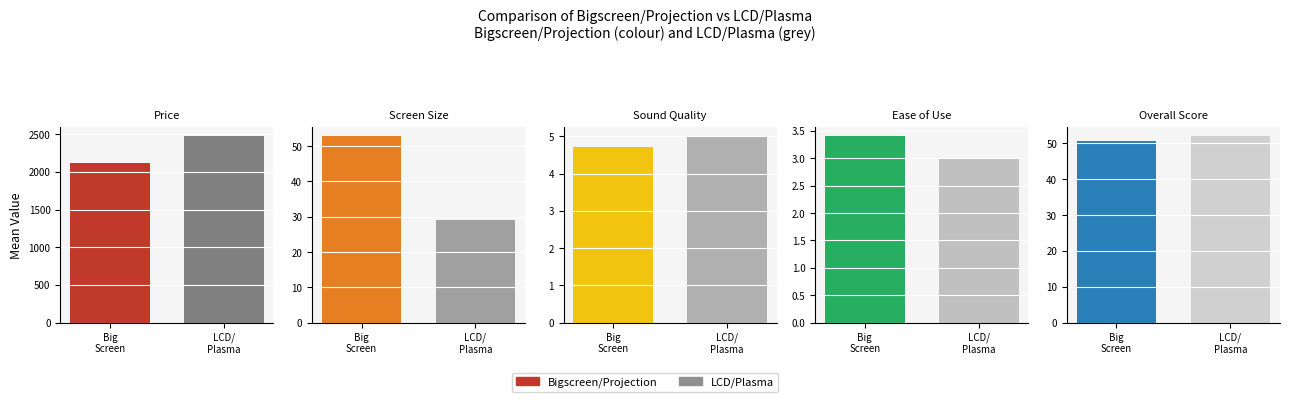

Which has a higher value, Ease of Use or Screen Size?

Screen Size